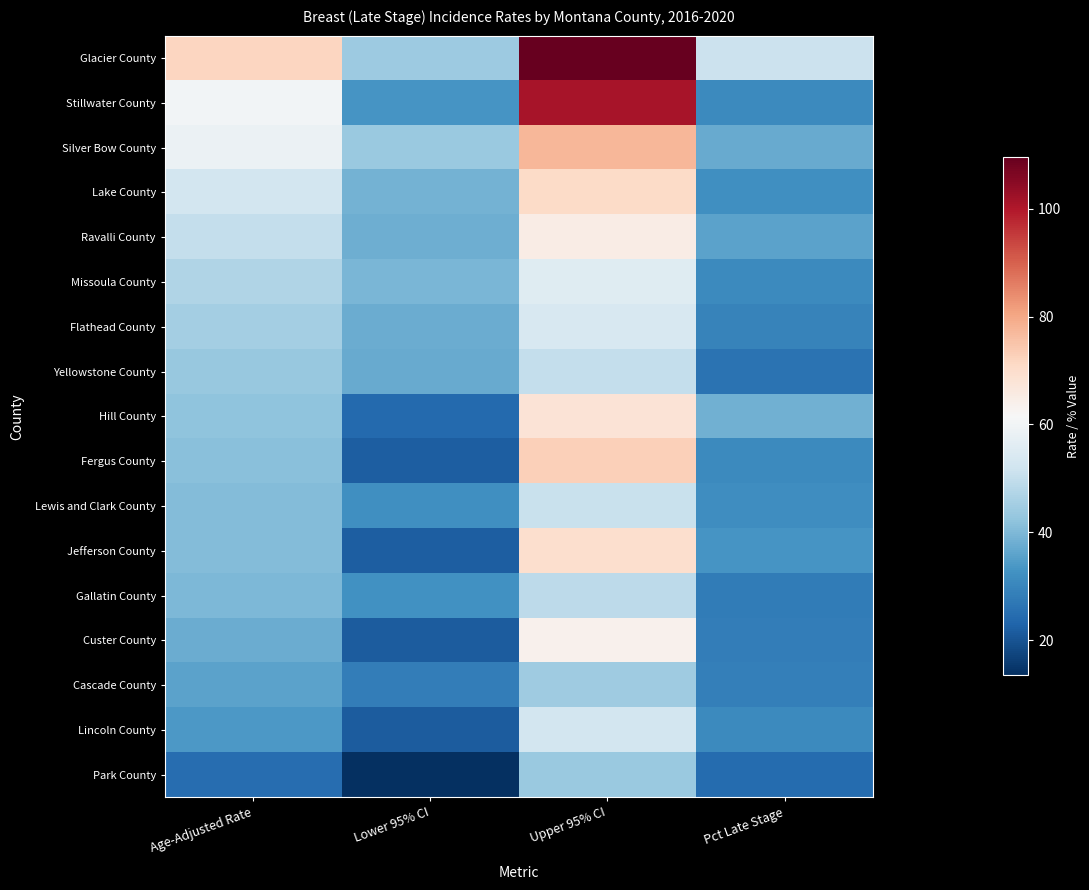

At how many categories does at least one series exceed 69?

2